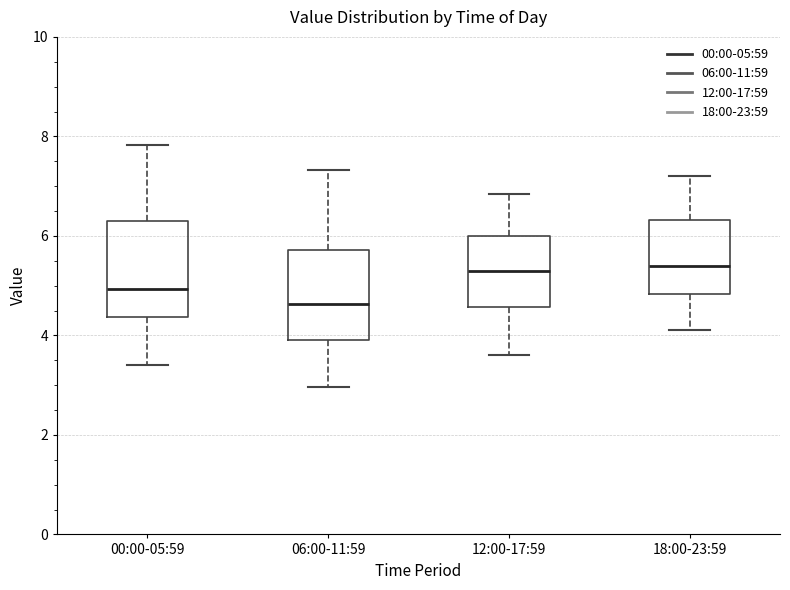

Where does the lower whisker of the box for 00:00-05:59 end on the y-axis? The values are not printed on the chart, so give them approximately, as read against the axis.

3.4